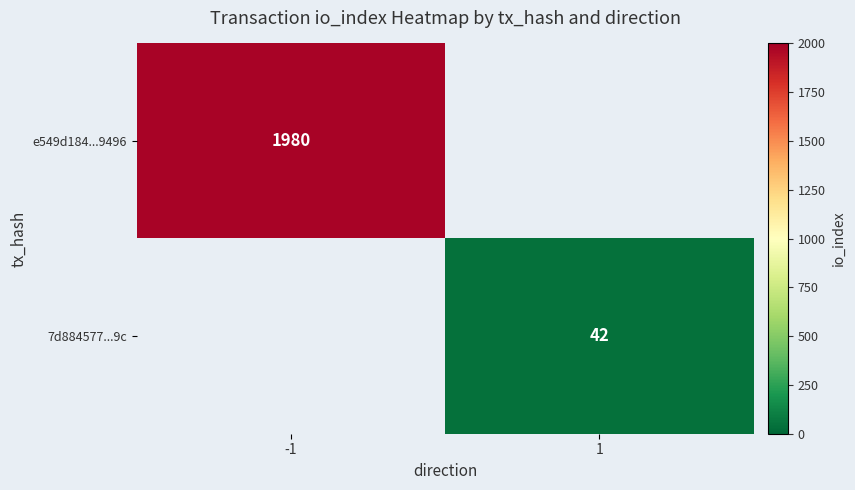

Which category has the highest value across all series?

-1